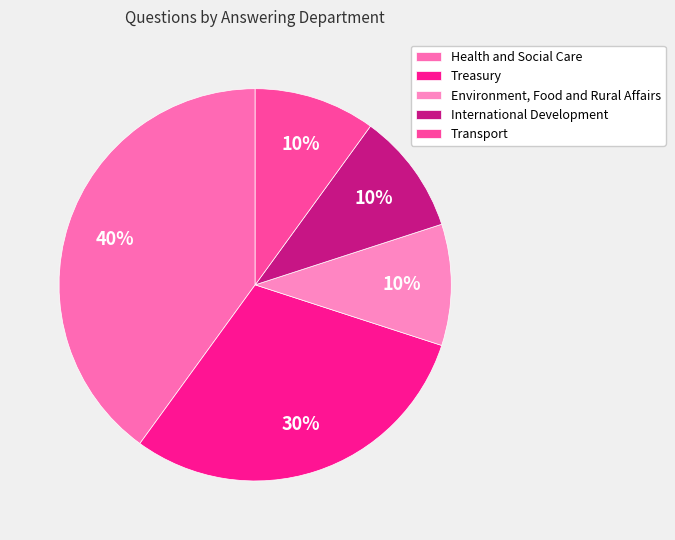

What percentage do International Development and Health and Social Care together represent?

50.0%